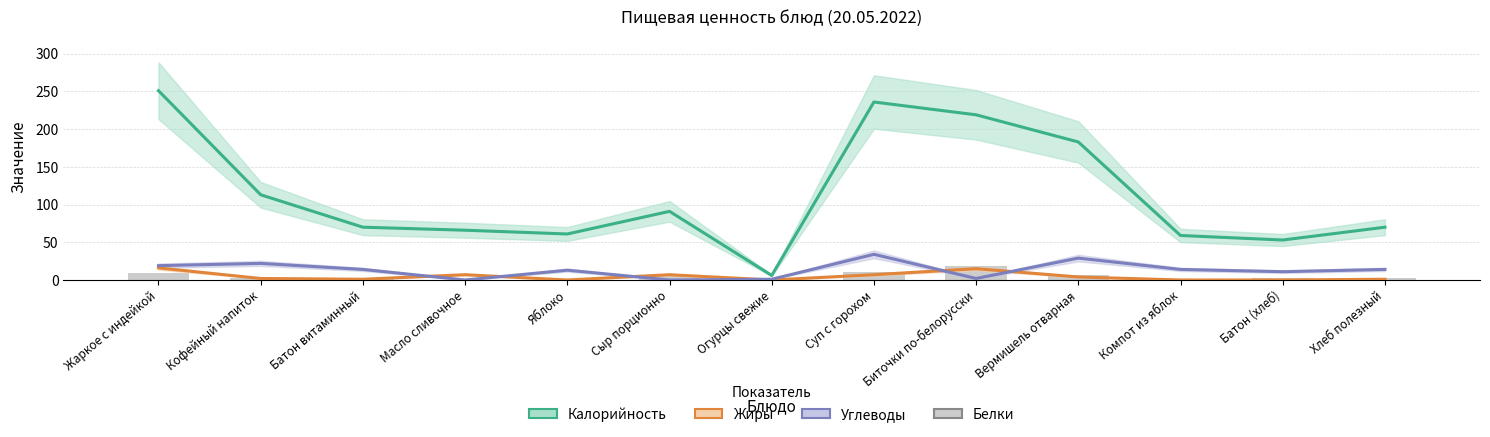

Reading left to right, transcribe all the data shown in this chart.

Калорийность: Жаркое с индейкой=251	Кофейный напиток=113	Батон витаминный=70	Масло сливочное=66	Яблоко=61	Сыр порционно=91	Огурцы свежие=6	Суп с горохом=236	Биточки по-белорусски=219	Вермишель отварная=183	Компот из яблок=59	Батон (хлеб)=53	Хлеб полезный=70
Жиры: Жаркое с индейкой=16	Кофейный напиток=2	Батон витаминный=1	Масло сливочное=7	Яблоко=0	Сыр порционно=7	Огурцы свежие=0	Суп с горохом=7	Биточки по-белорусски=15	Вермишель отварная=4	Компот из яблок=0	Батон (хлеб)=0	Хлеб полезный=1
Углеводы: Жаркое с индейкой=19	Кофейный напиток=22	Батон витаминный=14	Масло сливочное=0	Яблоко=13	Сыр порционно=0	Огурцы свежие=1	Суп с горохом=34	Биточки по-белорусски=2	Вермишель отварная=29	Компот из яблок=14	Батон (хлеб)=11	Хлеб полезный=14
Белки: Жаркое с индейкой=9	Кофейный напиток=2	Батон витаминный=2	Масло сливочное=0	Яблоко=0	Сыр порционно=6	Огурцы свежие=0	Суп с горохом=11	Биточки по-белорусски=19	Вермишель отварная=6	Компот из яблок=0	Батон (хлеб)=2	Хлеб полезный=2